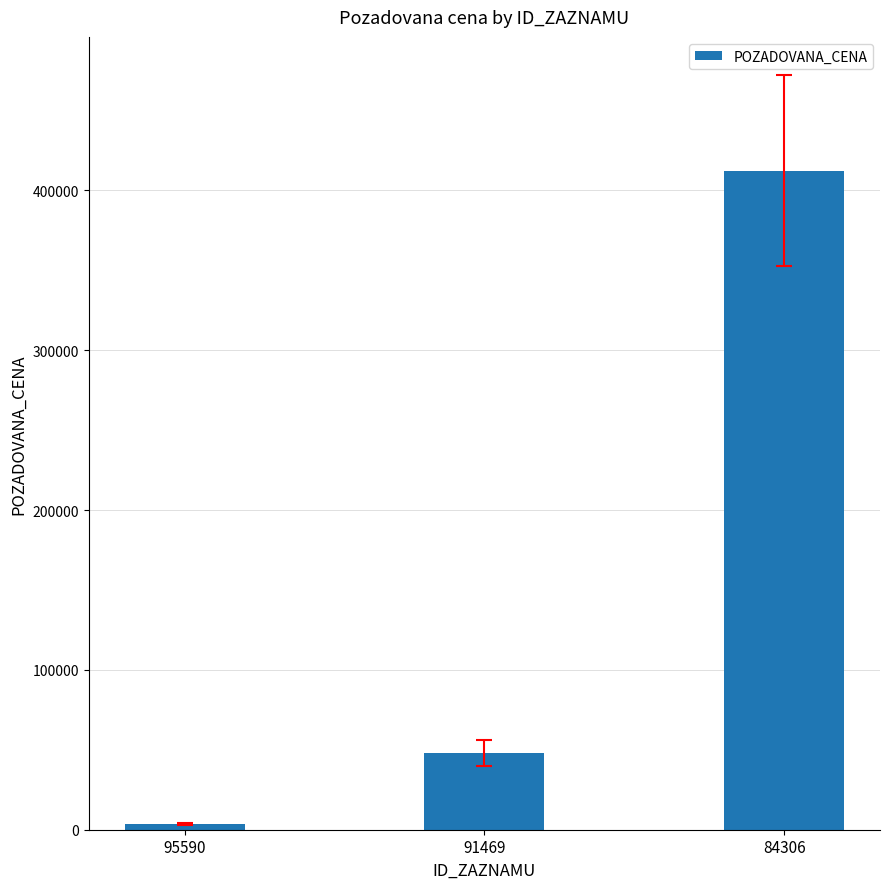

The chart shows a value of 3727 at 95590. True or false?

True